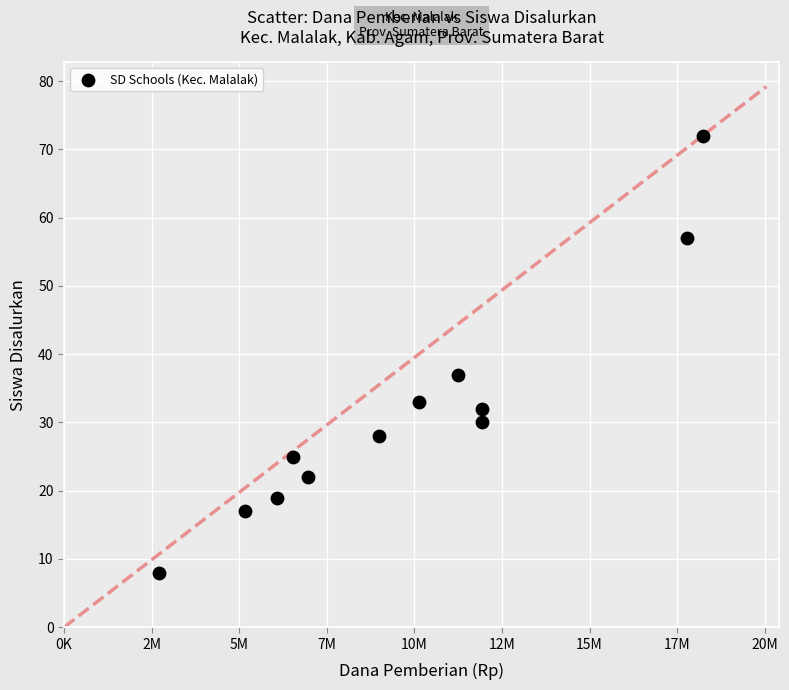

What Y value in the scatter plot is closest to 40?

37